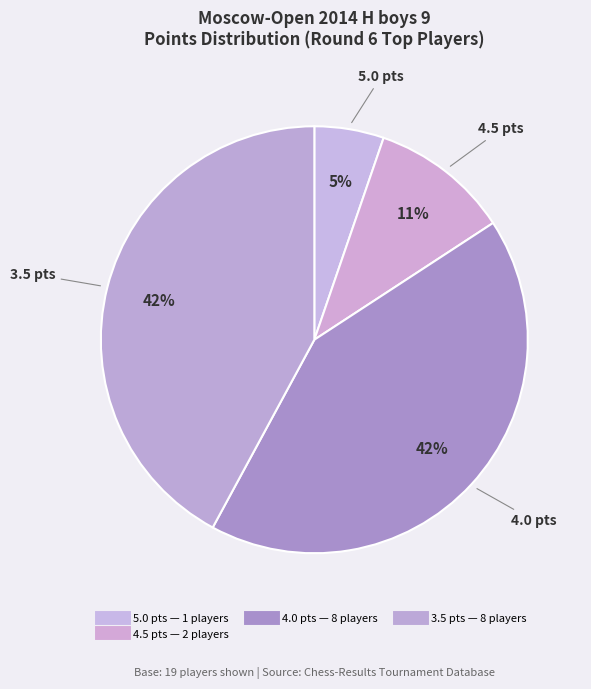

How many slices are in this pie chart?

4